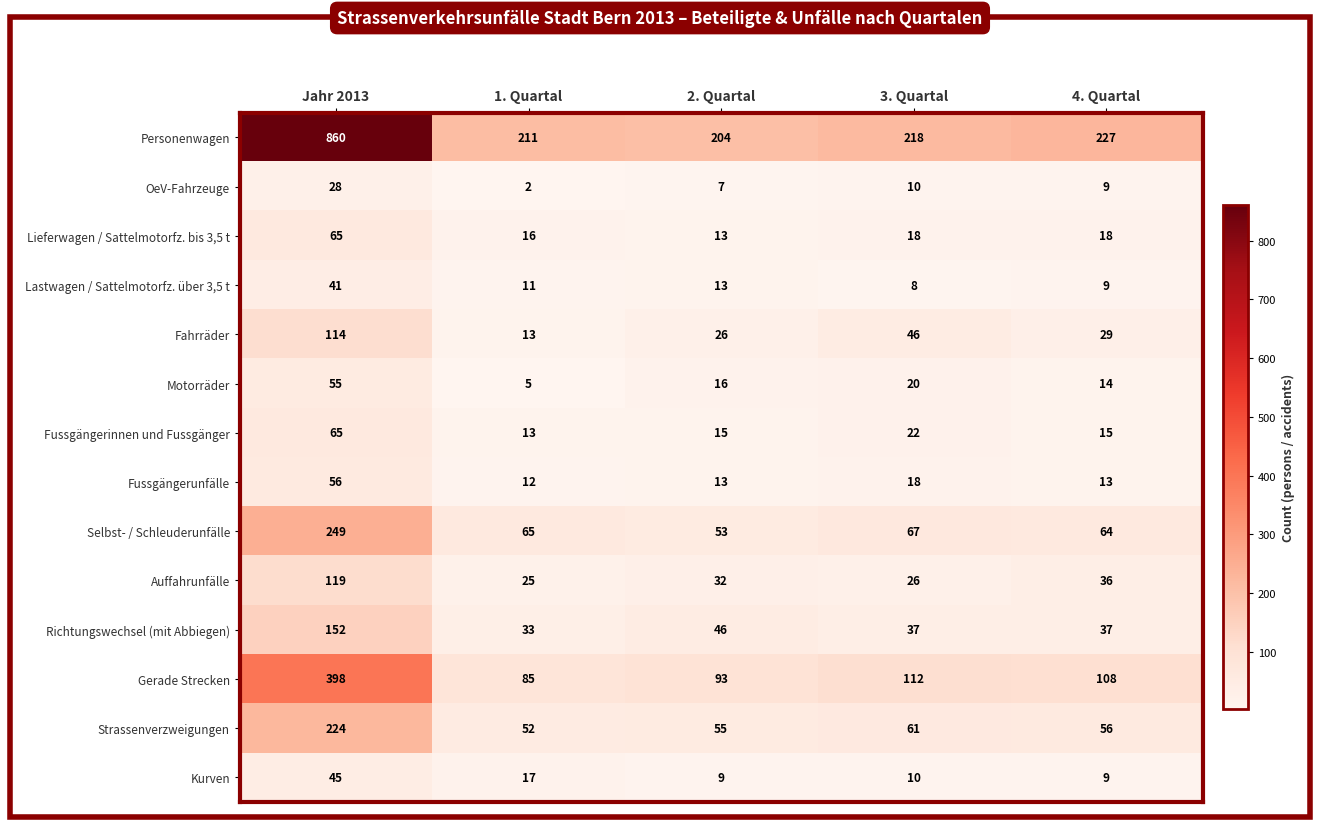

What is the total value across all series at Jahr 2013?

2471